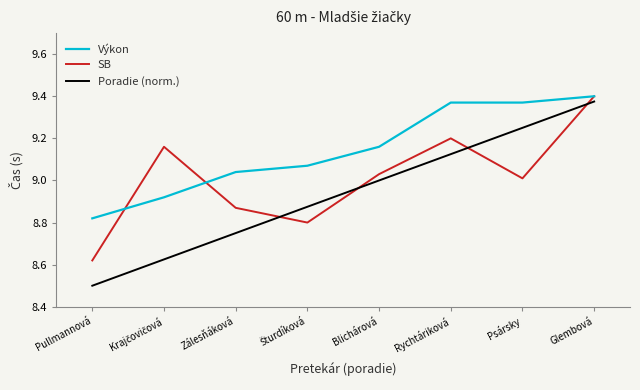

How many distinct data groups are displayed?

3